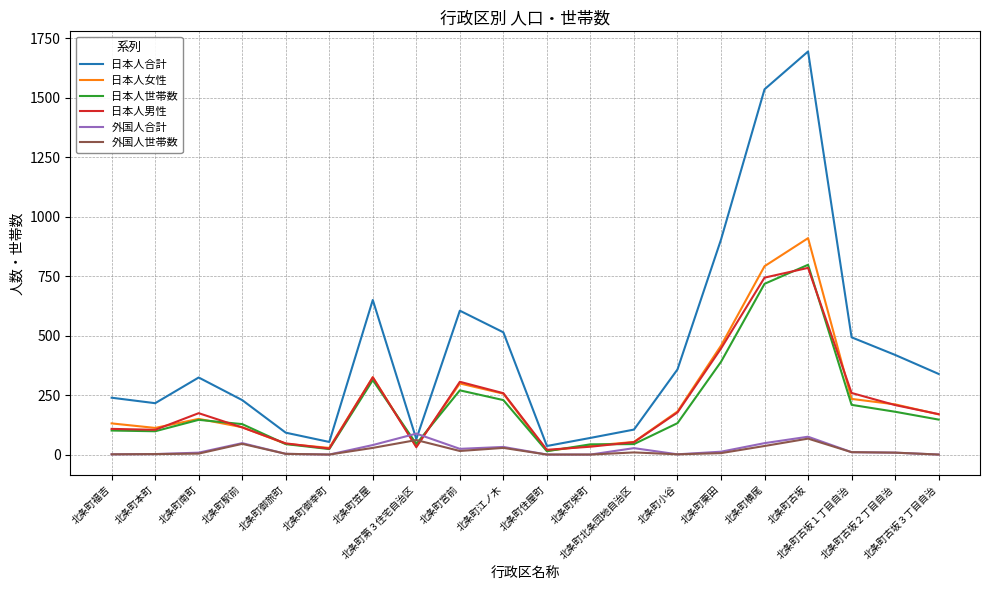

What is the highest value of the 日本人合計 series?

1695